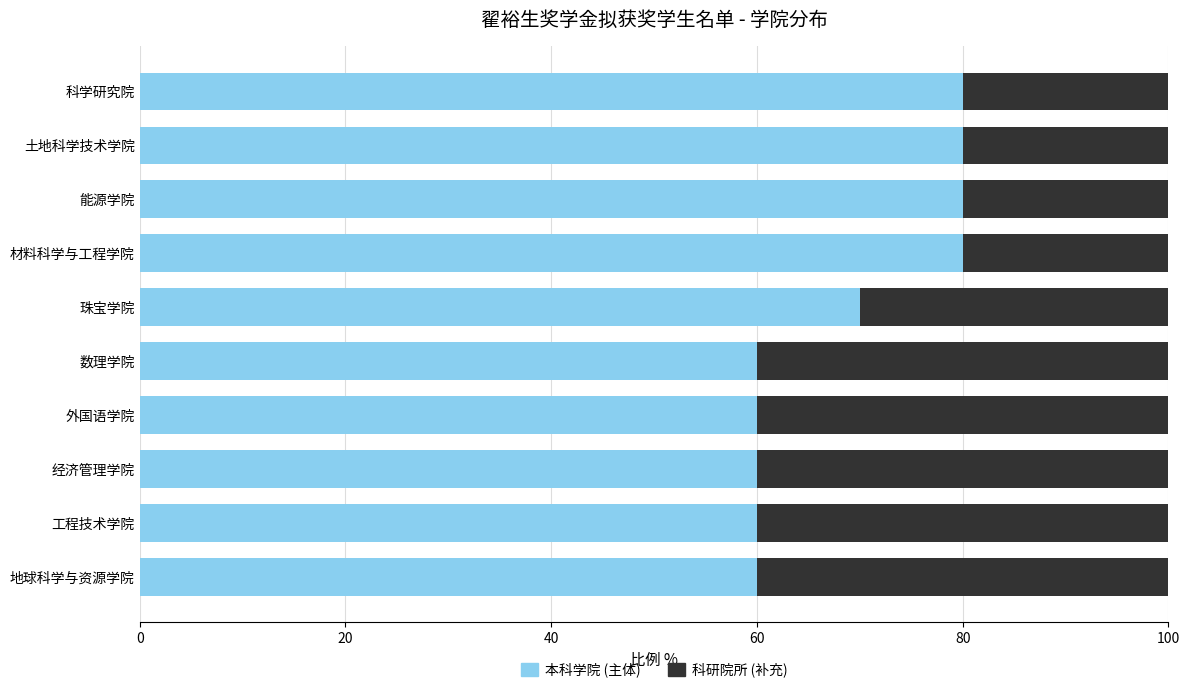

Read the 本科学院 (主体) value at 科学研究院.

80